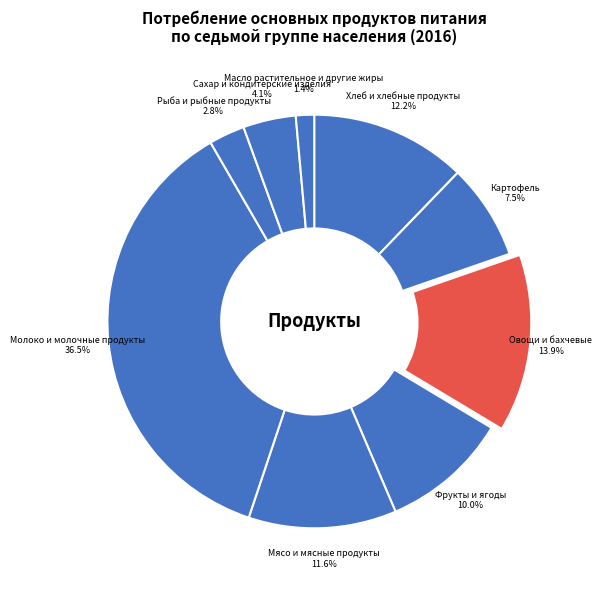

Rank the categories by value from lowest to highest.

Масло растительное и другие жиры, Рыба и рыбные продукты, Сахар и кондитерские изделия, Картофель, Фрукты и ягоды, Мясо и мясные продукты, Хлеб и хлебные продукты, Овощи и бахчевые, Молоко и молочные продукты